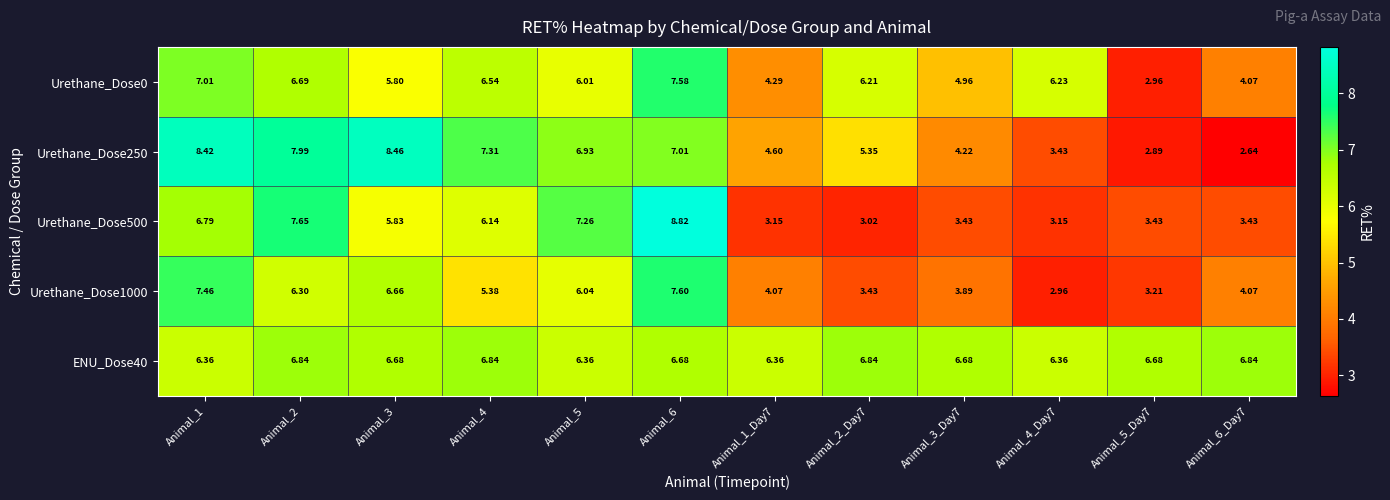

Is the value of Urethane_Dose500 at Animal_3_Day7 greater than the value of Urethane_Dose0 at Animal_4_Day7?

No